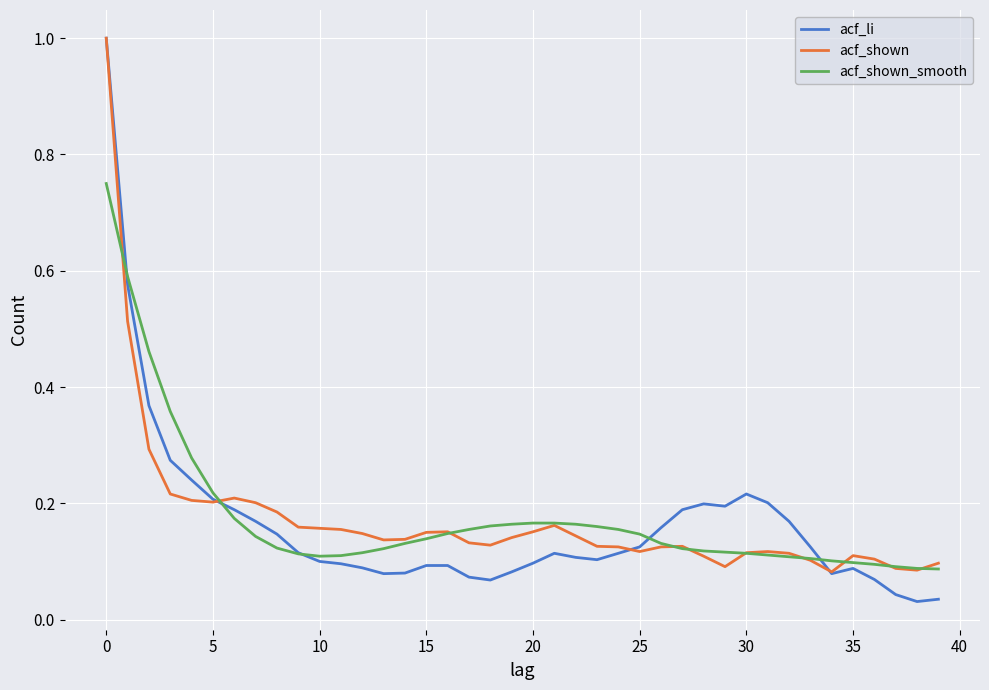

What is the difference between the maximum and minimum values in the acf_li series?

1.0